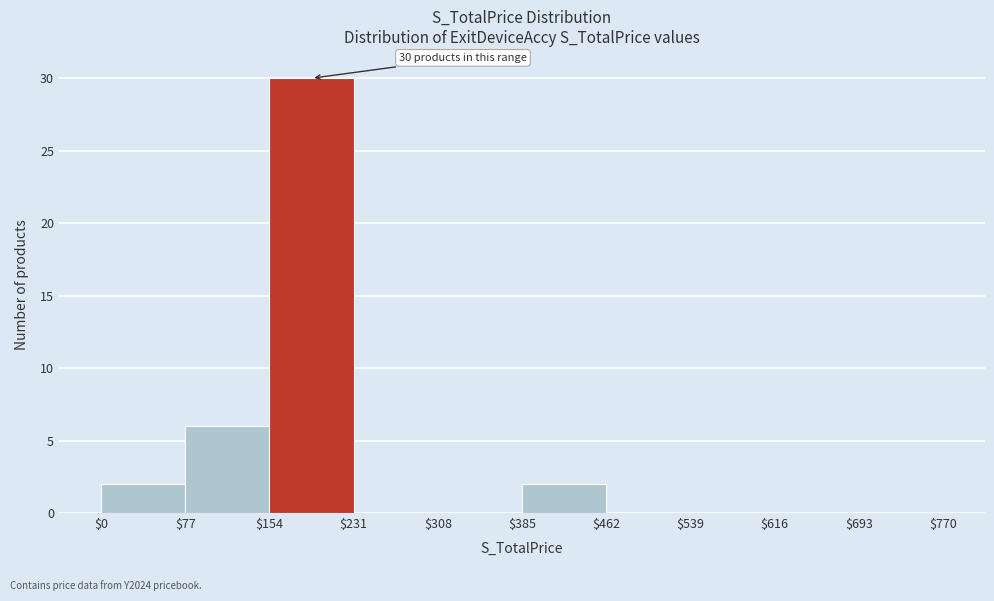

Which range on the x-axis has the tallest bar?

$154 to $231